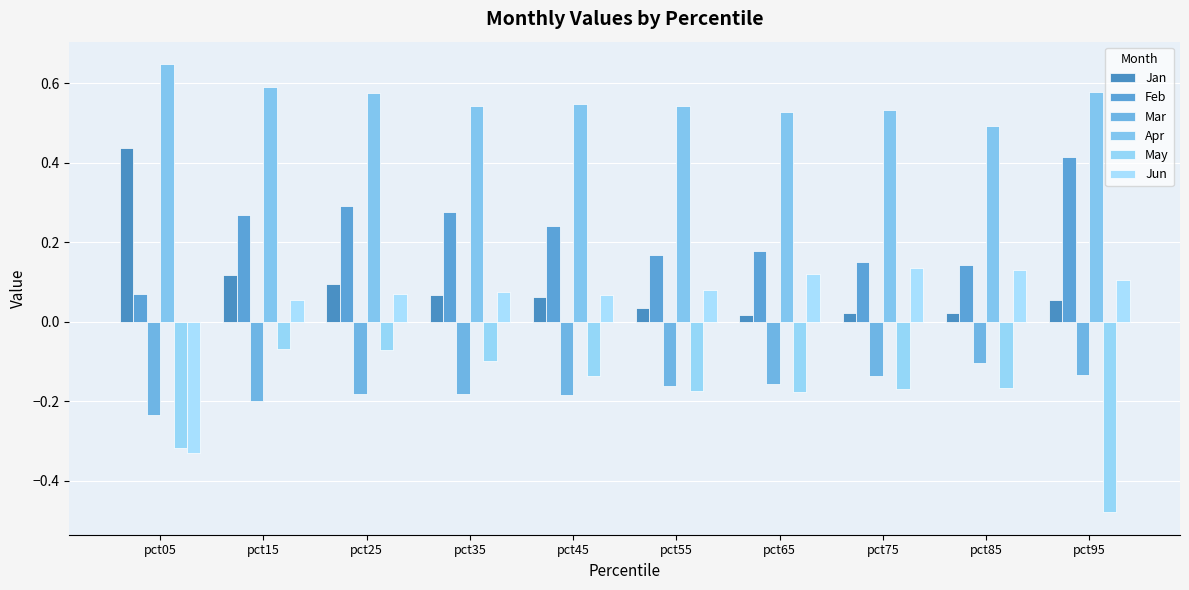

Does the chart contain any negative values?

Yes